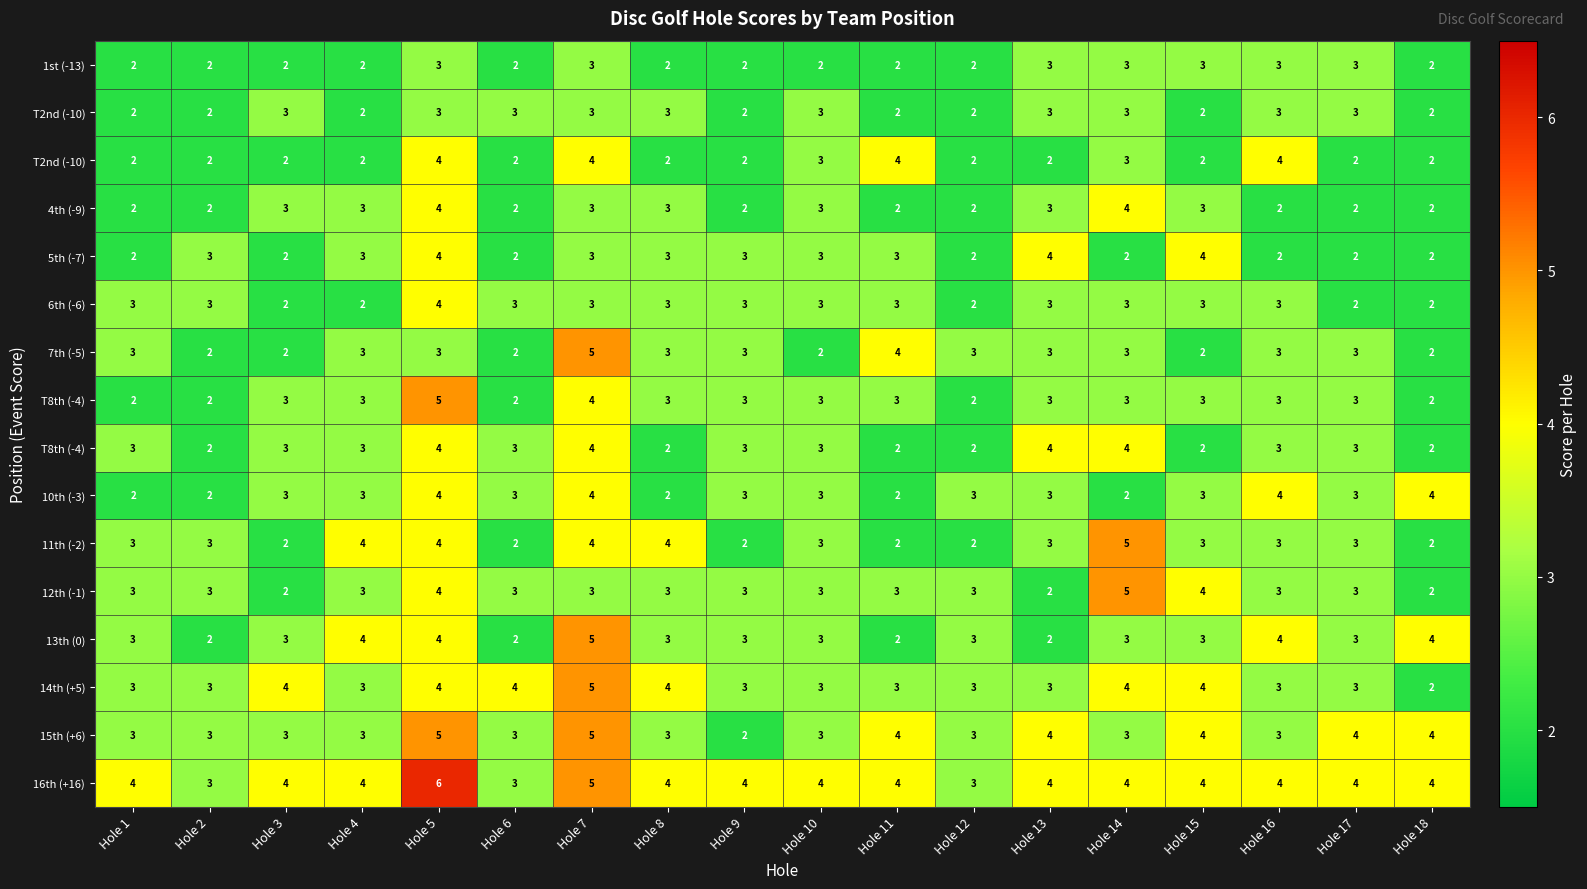

At how many categories does at least one series exceed 4?

3